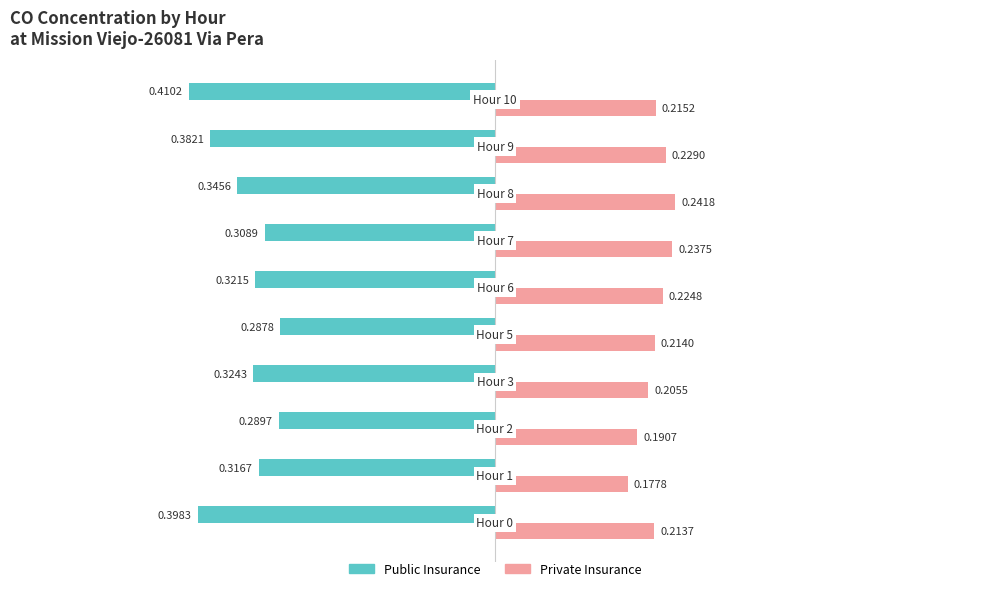

Which series has the largest total across all categories?

Private Insurance